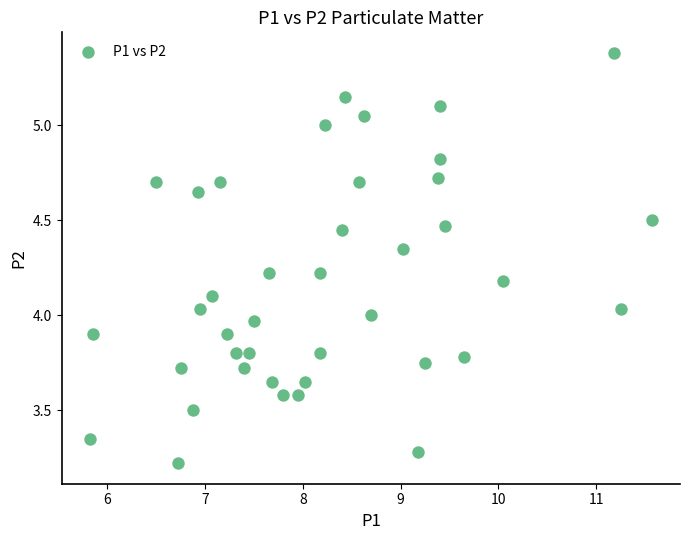

What is the range of Y values (max minus min)?

2.2